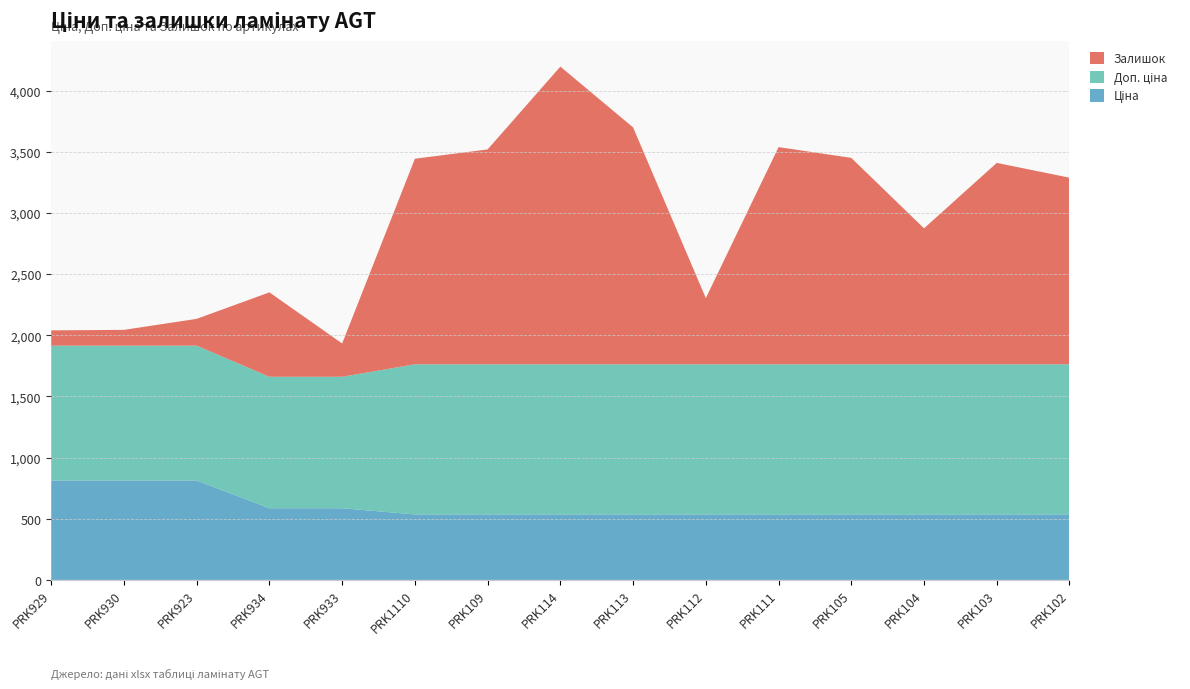

Reading left to right, transcribe all the data shown in this chart.

Ціна: PRK929=813.0	PRK930=813.0	PRK923=813.0	PRK934=586.0	PRK933=586.0	PRK1110=535.4	PRK109=535.4	PRK114=535.4	PRK113=535.4	PRK112=535.4	PRK111=535.4	PRK105=535.4	PRK104=535.4	PRK103=535.4	PRK102=535.4
Доп. ціна: PRK929=1101.8	PRK930=1101.8	PRK923=1101.8	PRK934=1074.5	PRK933=1074.5	PRK1110=1227.2	PRK109=1227.2	PRK114=1227.2	PRK113=1227.2	PRK112=1227.2	PRK111=1227.2	PRK105=1227.2	PRK104=1227.2	PRK103=1227.2	PRK102=1227.2
Залишок: PRK929=125.0	PRK930=129.0	PRK923=219.0	PRK934=690.0	PRK933=272.0	PRK1110=1680.0	PRK109=1756.0	PRK114=2433.0	PRK113=1936.0	PRK112=541.0	PRK111=1775.0	PRK105=1687.0	PRK104=1111.0	PRK103=1646.0	PRK102=1525.0